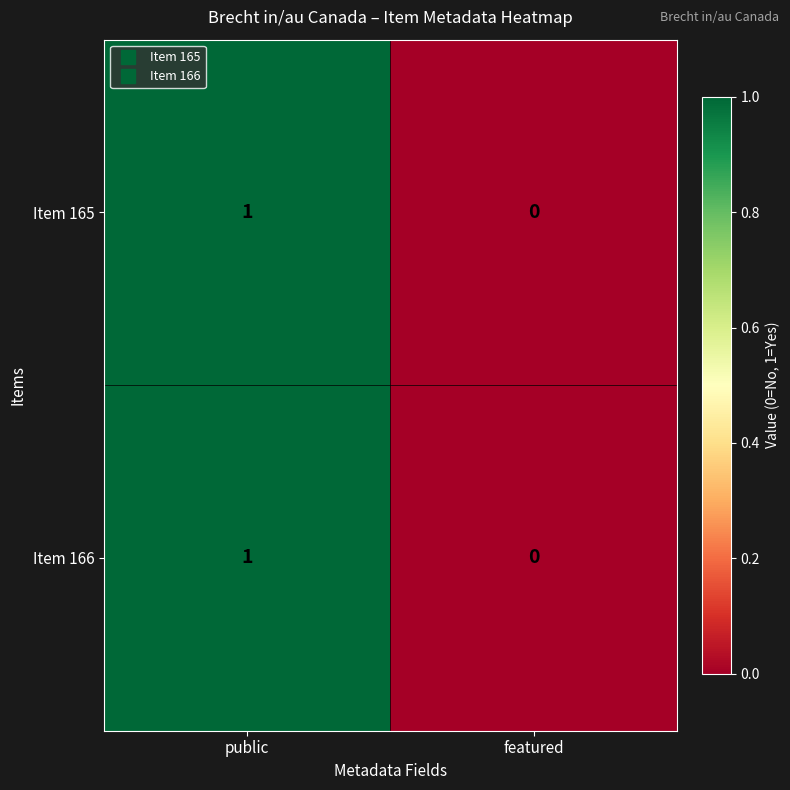

At which label is Item 166 closest to 0?

featured